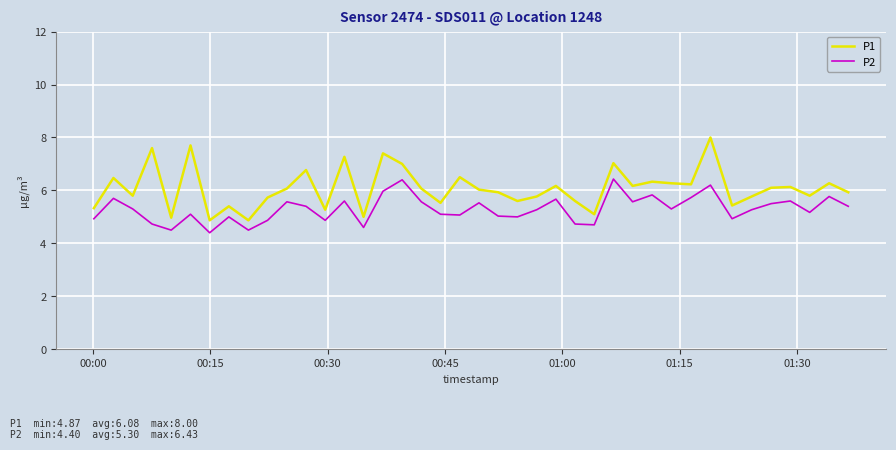

Which series has the widest spread of values?

P1